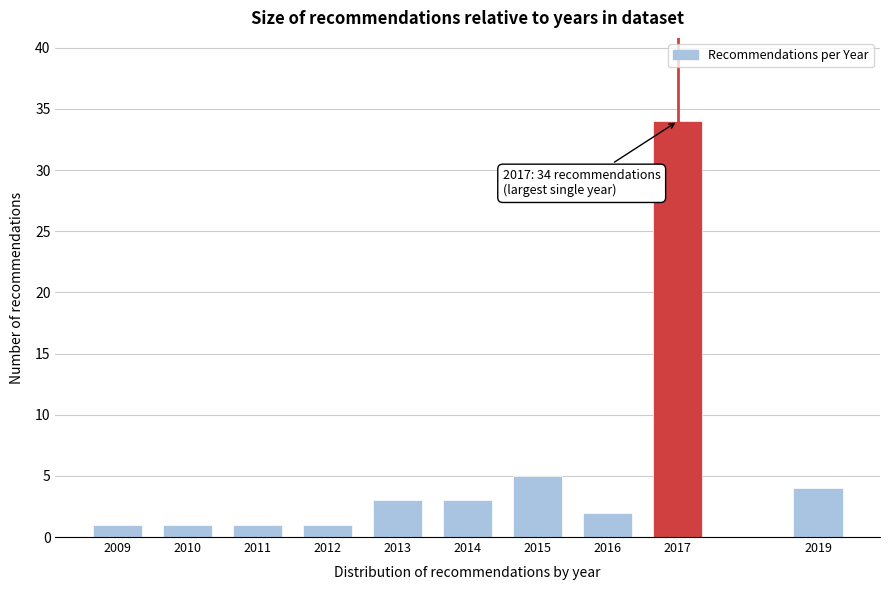

Reading left to right, what are all the values shown in this chart?

1	1	1	1	3	3	5	2	34	4